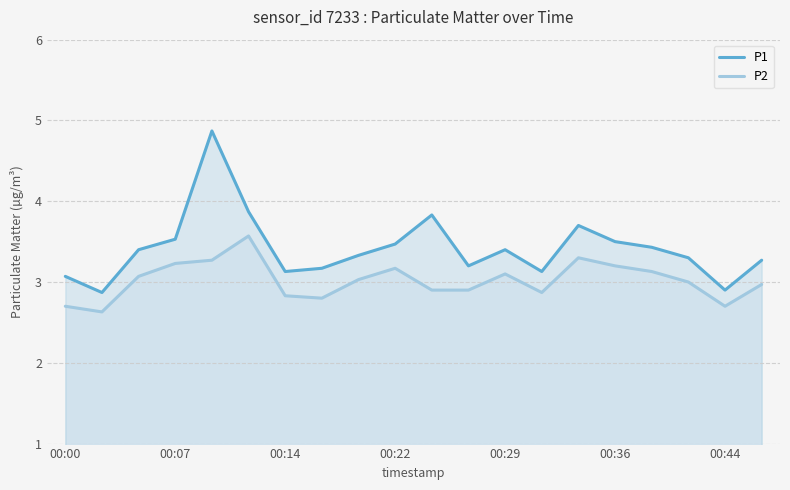

What is the value of the P2 point at the 13th from the left?

3.1